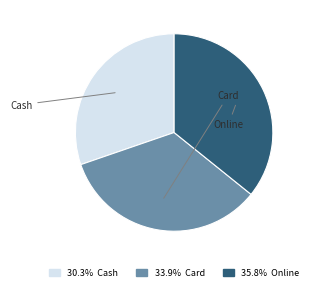

Rank the categories by value from lowest to highest.

Cash, Card, Online